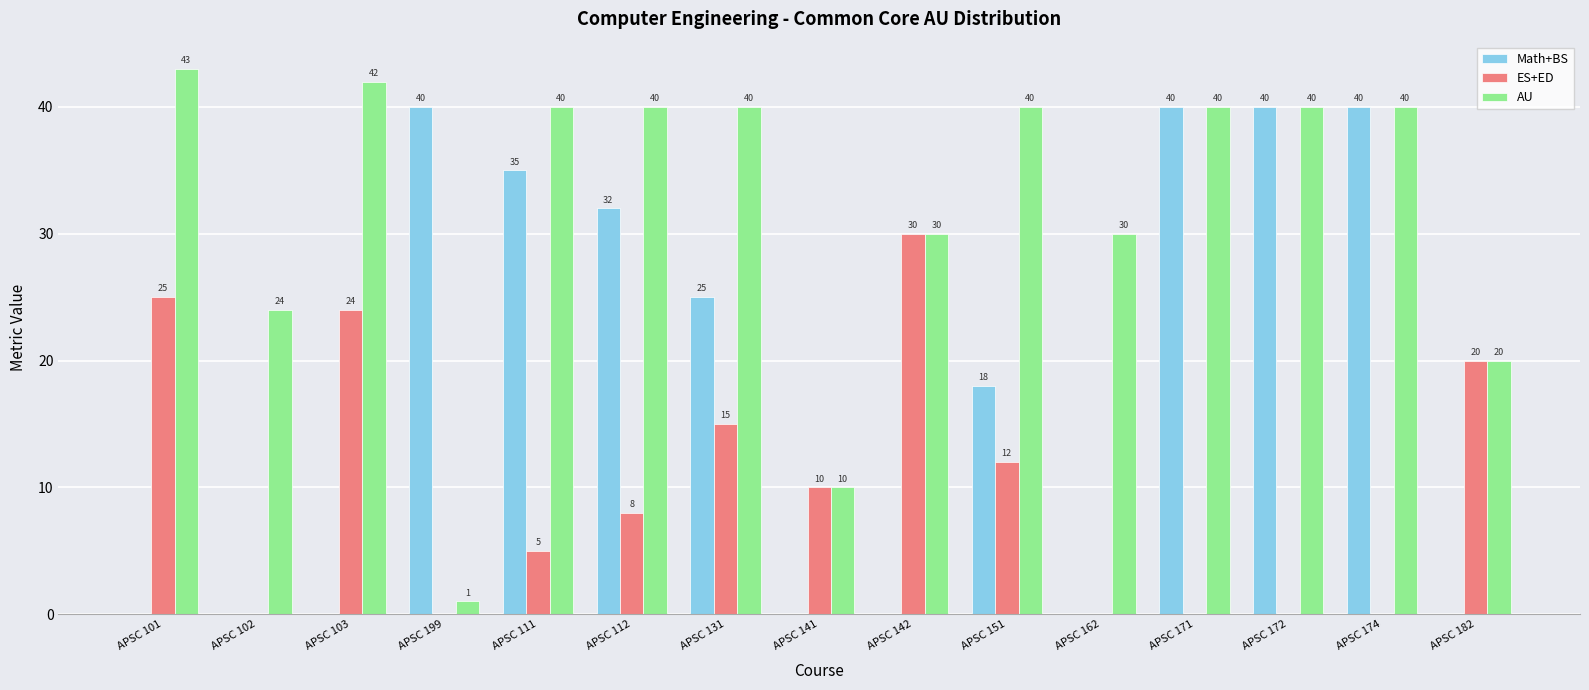

How many categories are shown in the chart?

15